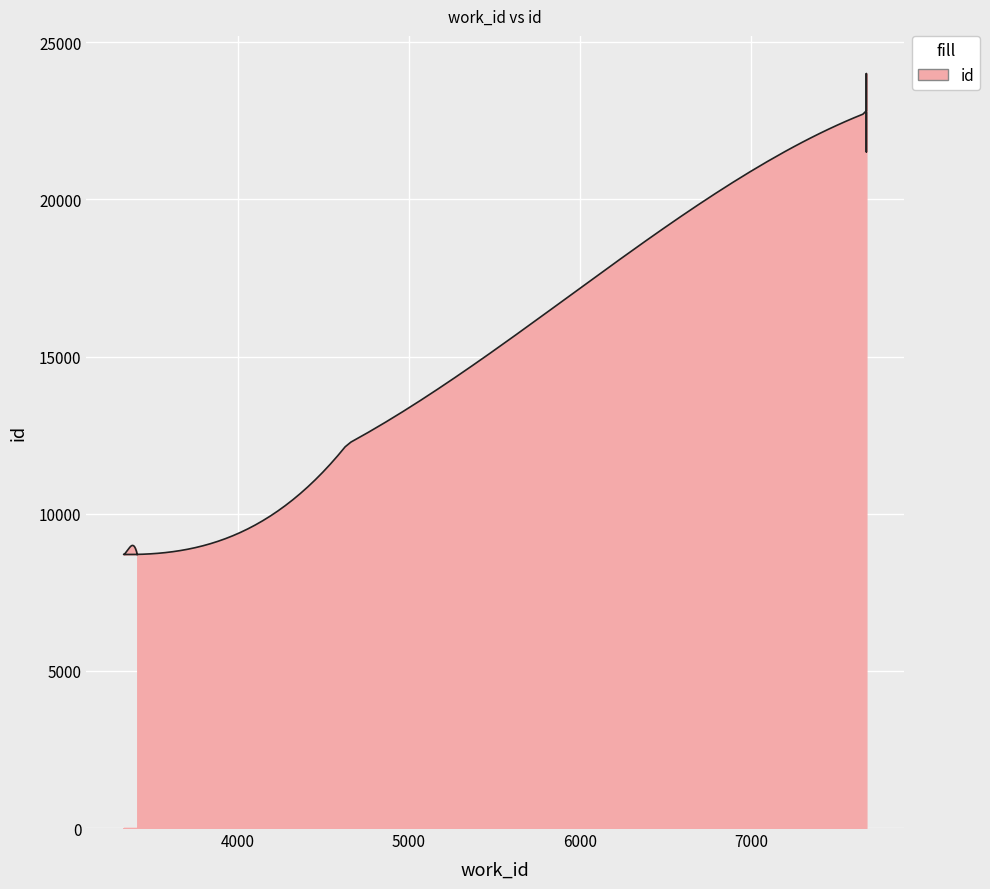

What is the minimum value shown in the chart?

8703